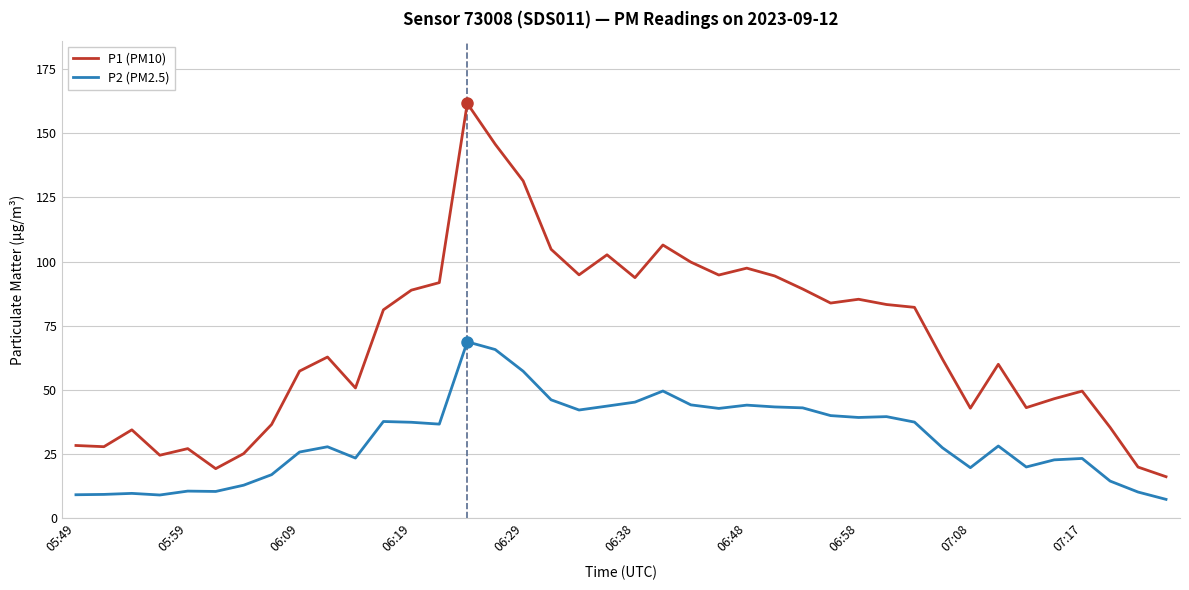

Which series has the largest total across all categories?

P1 (PM10)